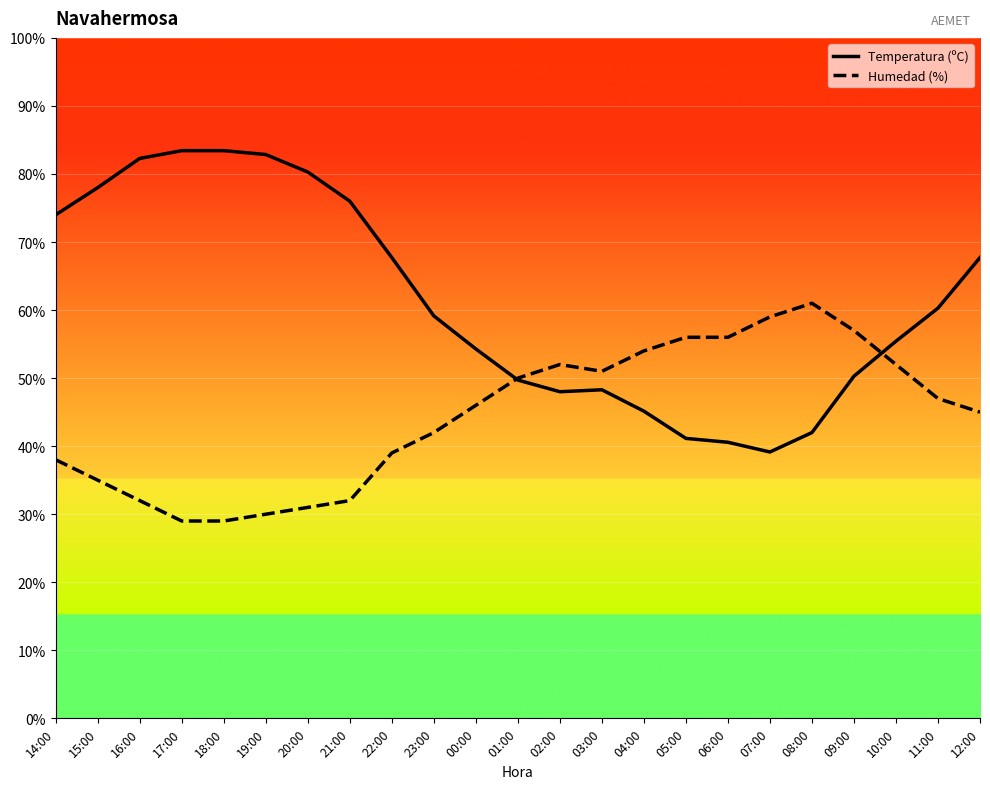

How many interior local peaks does the Humedad (%) series have?

2